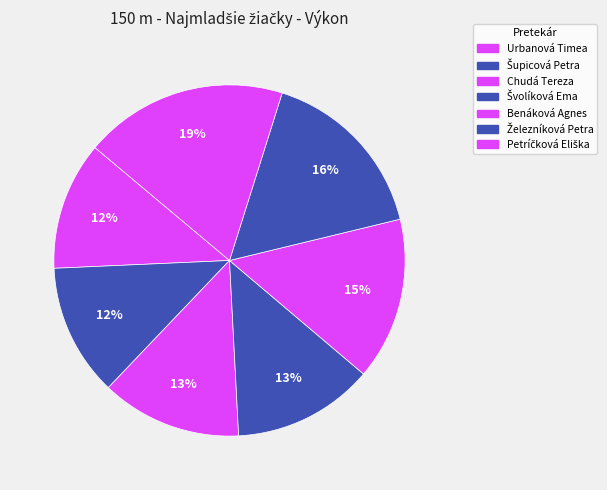

How many segments does this pie chart have?

7